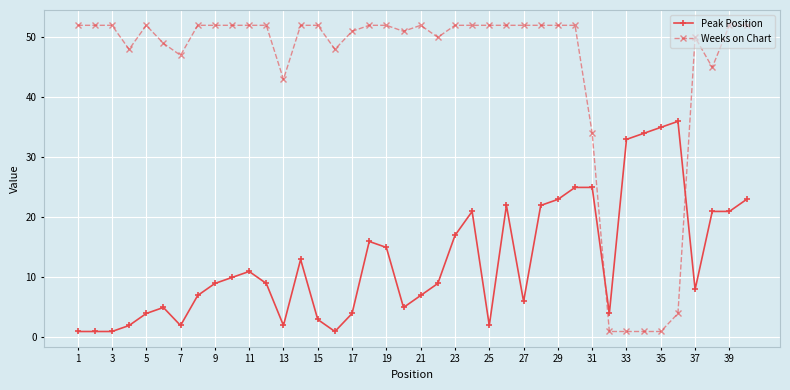

Which series has the largest range (max minus min)?

Weeks on Chart